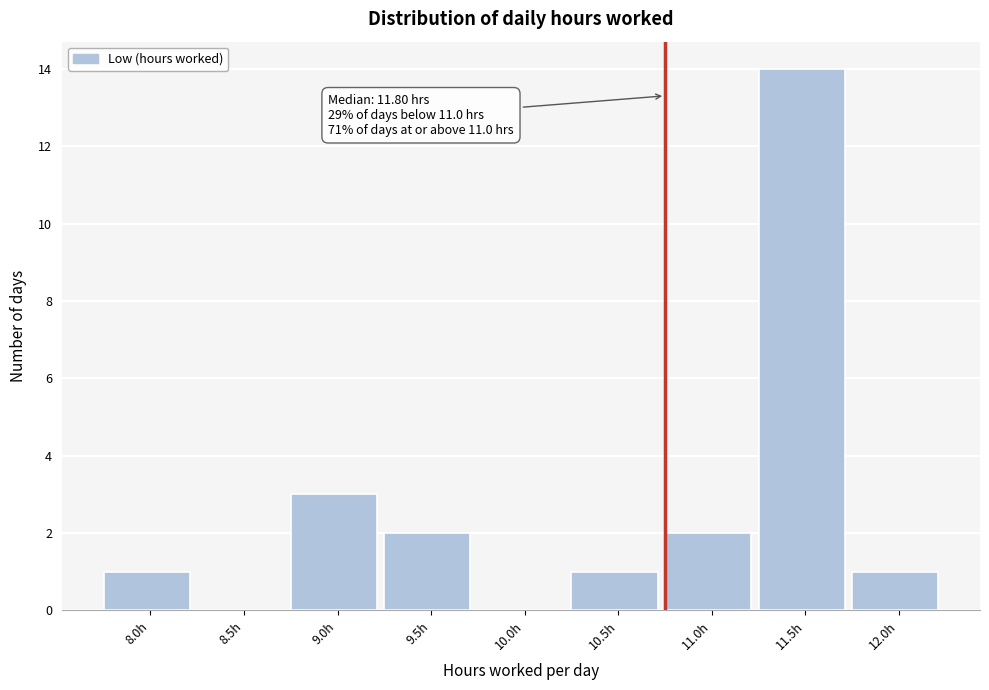

Reading right to left, transcribe all the data shown in this chart.

12.0h=1	11.5h=14	11.0h=2	10.5h=1	10.0h=0	9.5h=2	9.0h=3	8.5h=0	8.0h=1